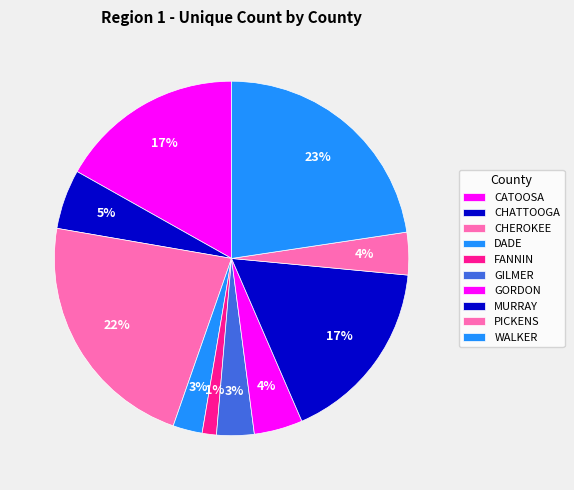

How many segments does this pie chart have?

10